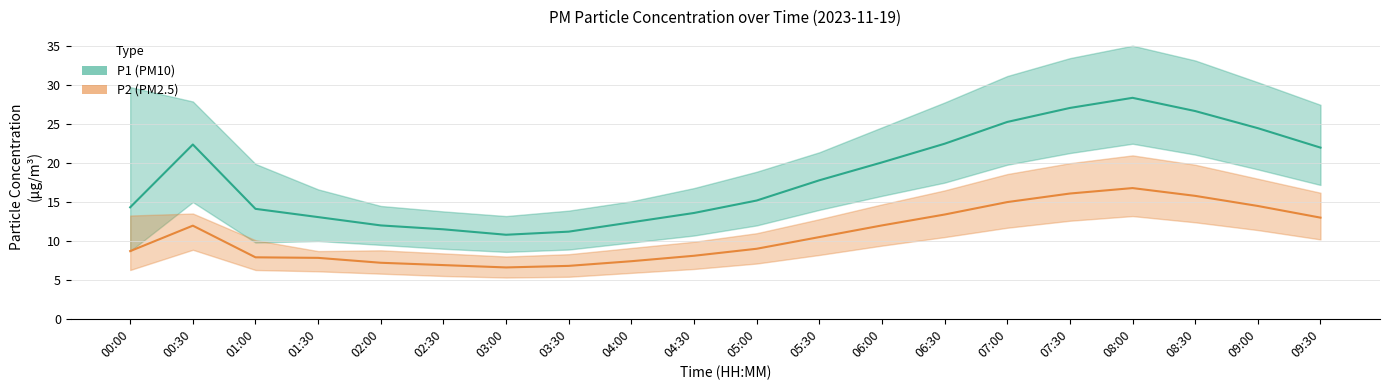

Is this an area chart (filled region under the line)?

No